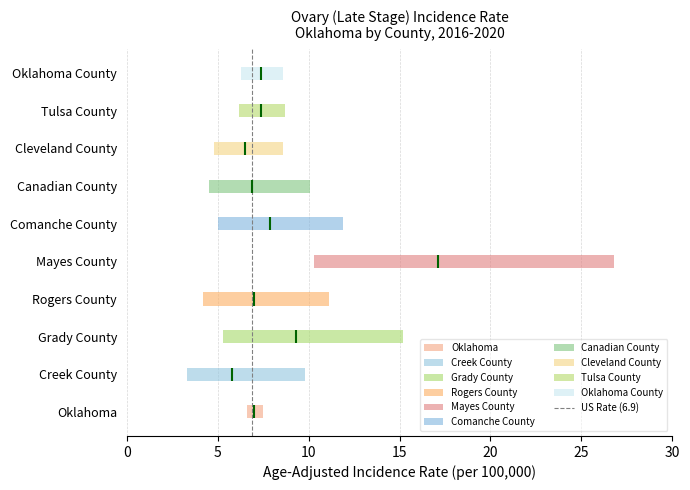

What is the difference between the maximum and minimum values?

1